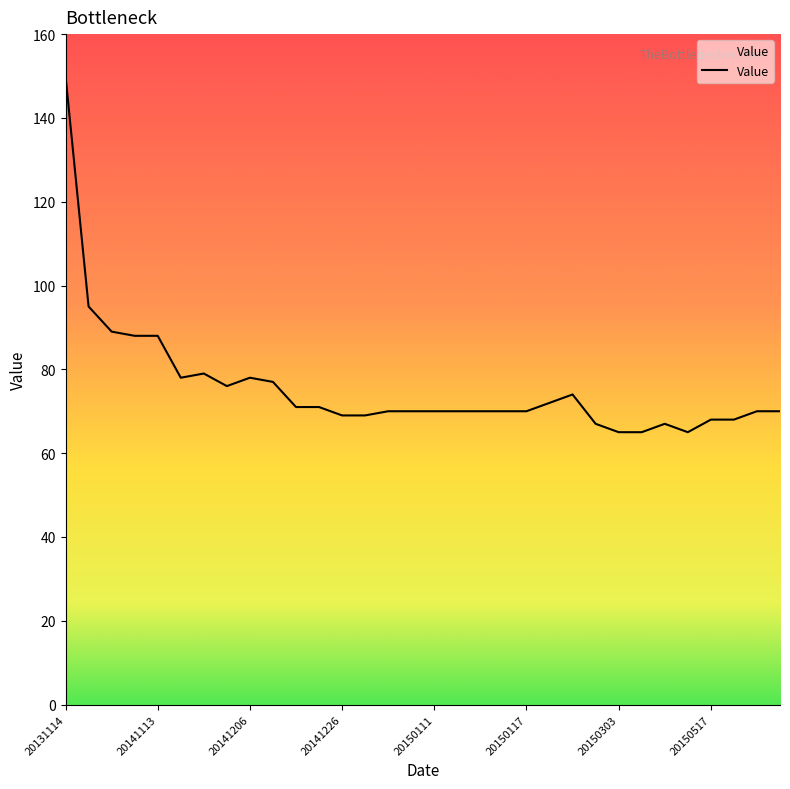

What is the smallest value displayed?

65